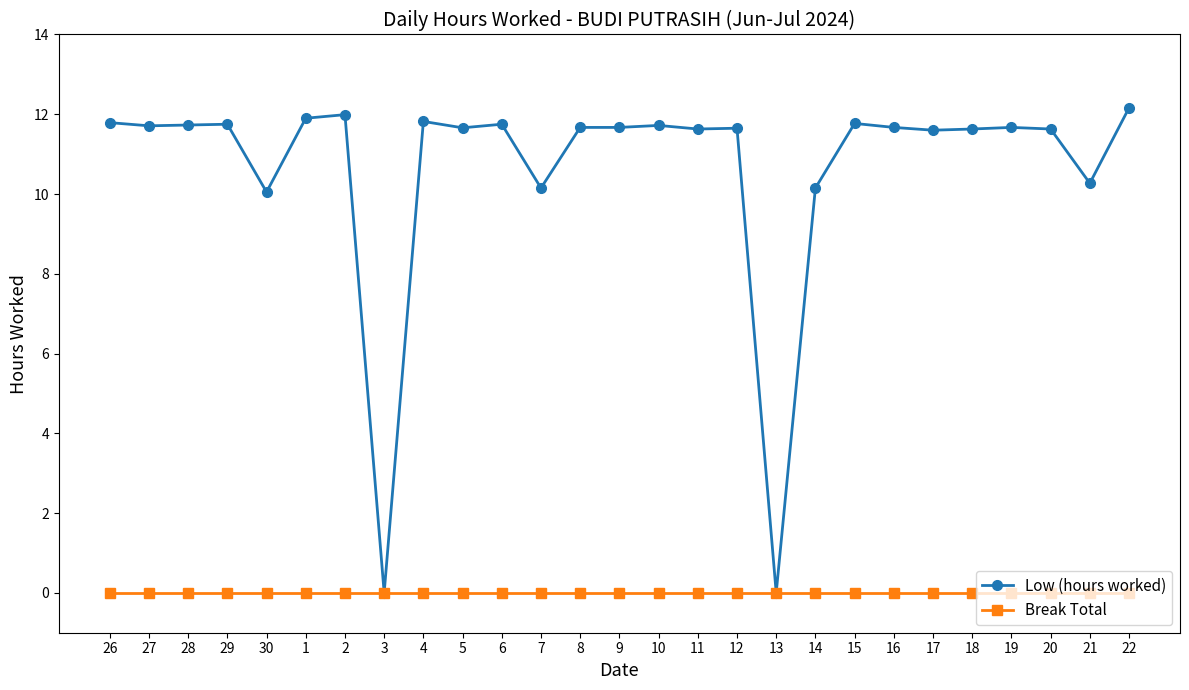

Rank the series at 20 from lowest to highest value.

Break Total, Low (hours worked)